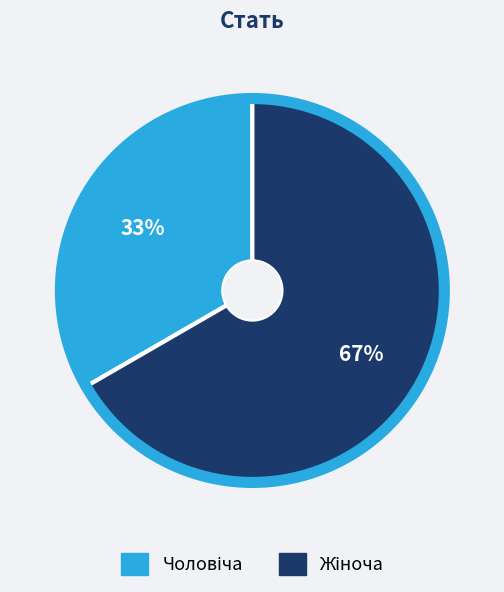

To the nearest percent, what is the average slice percentage?

50%